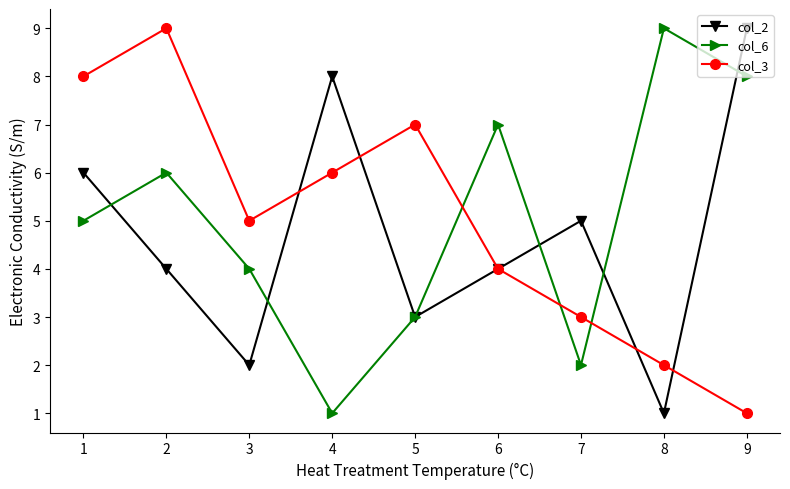

How many times do col_3 and col_6 cross each other?

3